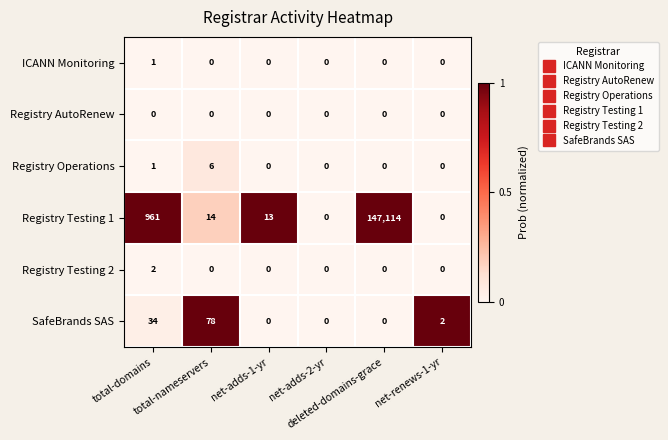

Which series has the largest total across all categories?

Registry Testing 1